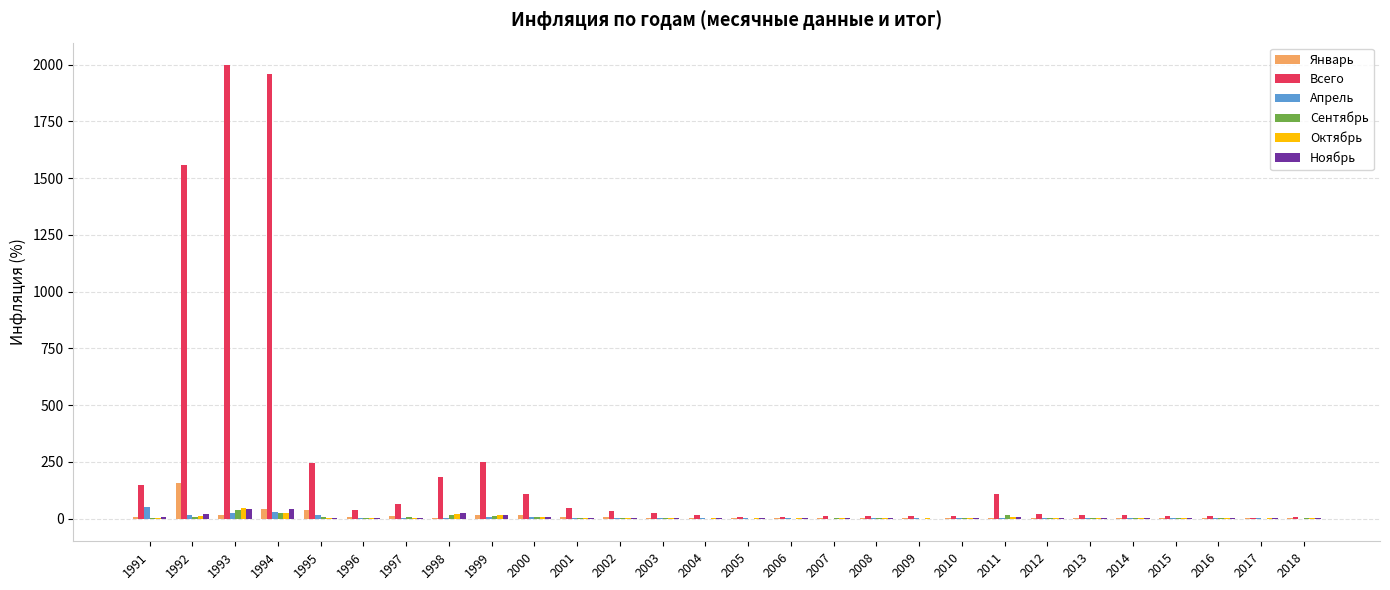

How many values in the Сентябрь series exceed 1?

19